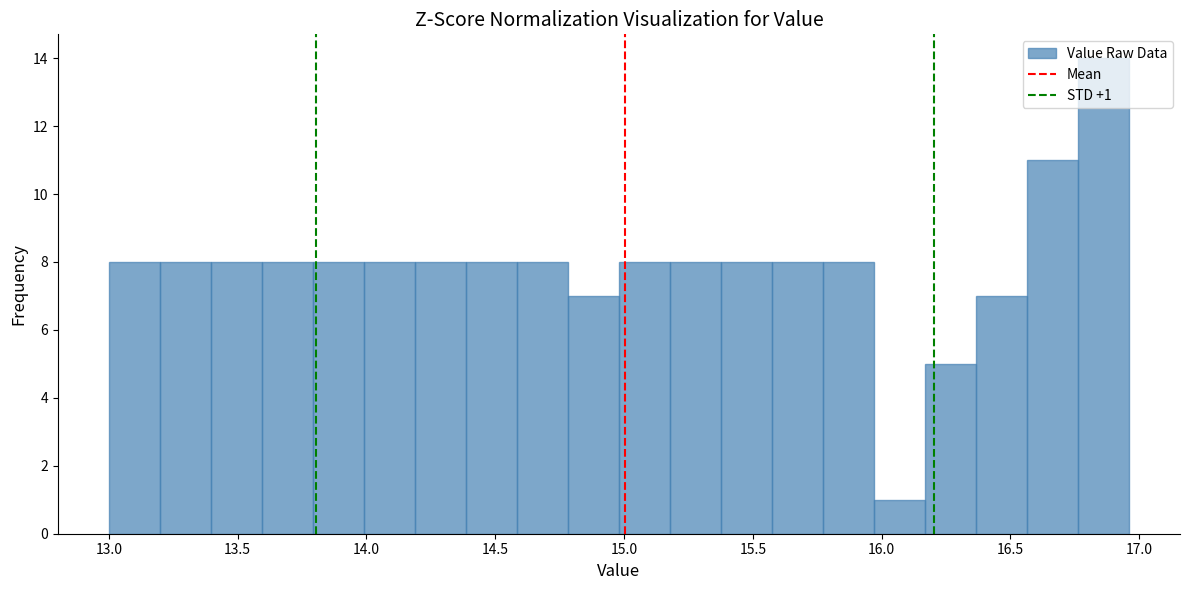

Read against the x-axis, roughly where is the centre of the tallest bar?

16.85